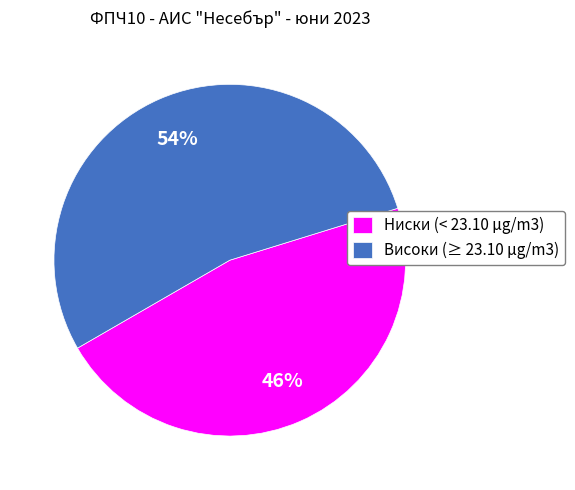

Does any single category account for the majority?

Yes